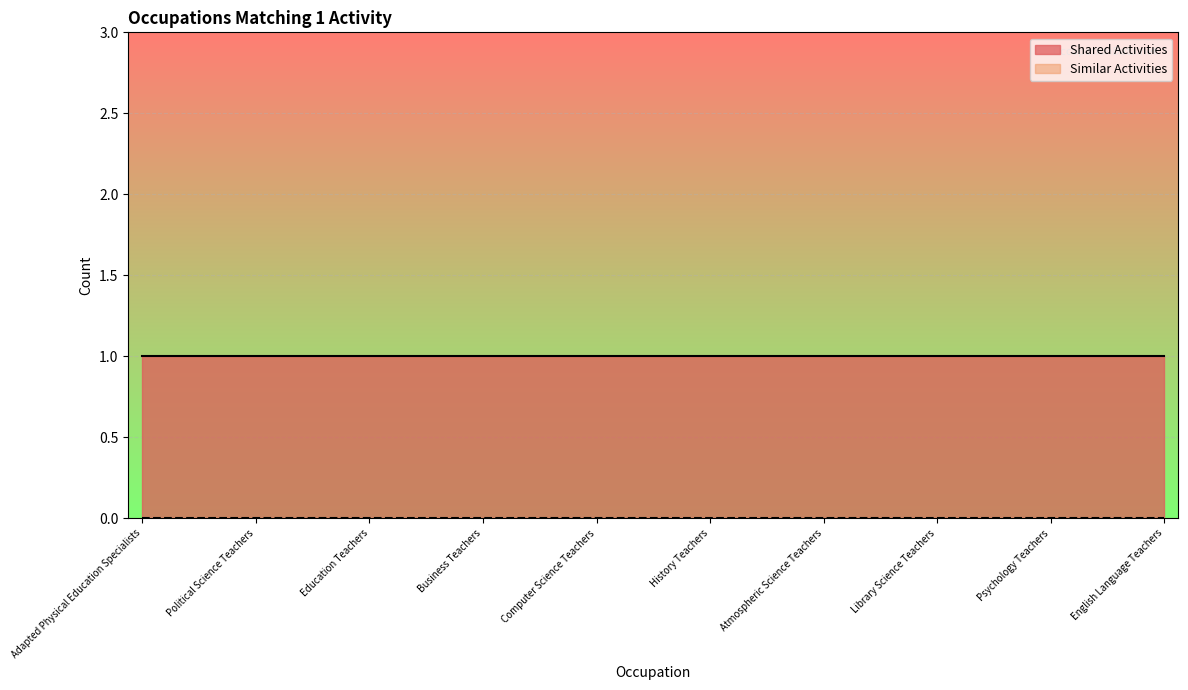

True or false: Shared Activities and Similar Activities cross at least once.

False